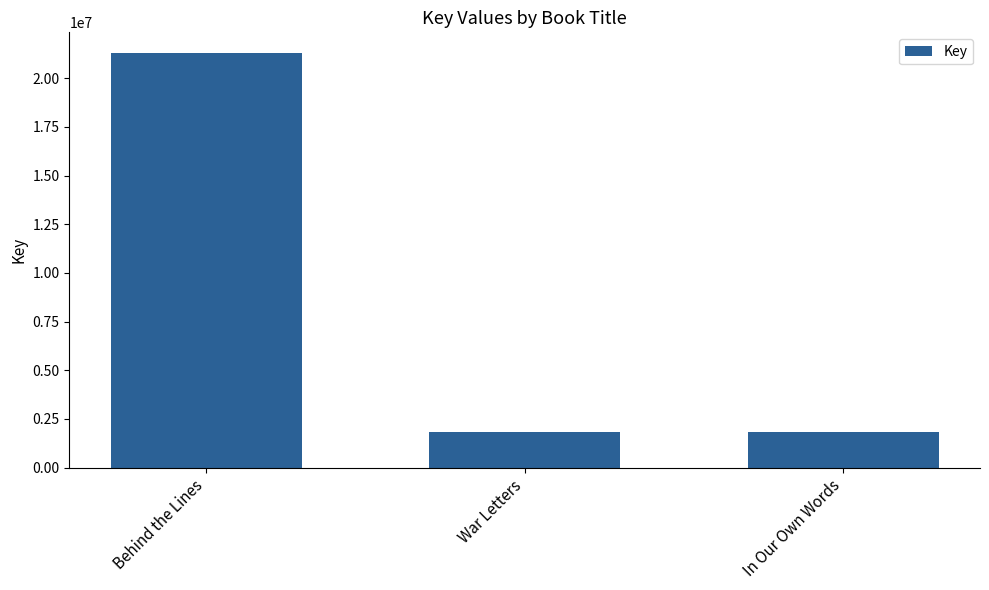

The value at In Our Own Words is 1849324. True or false?

True